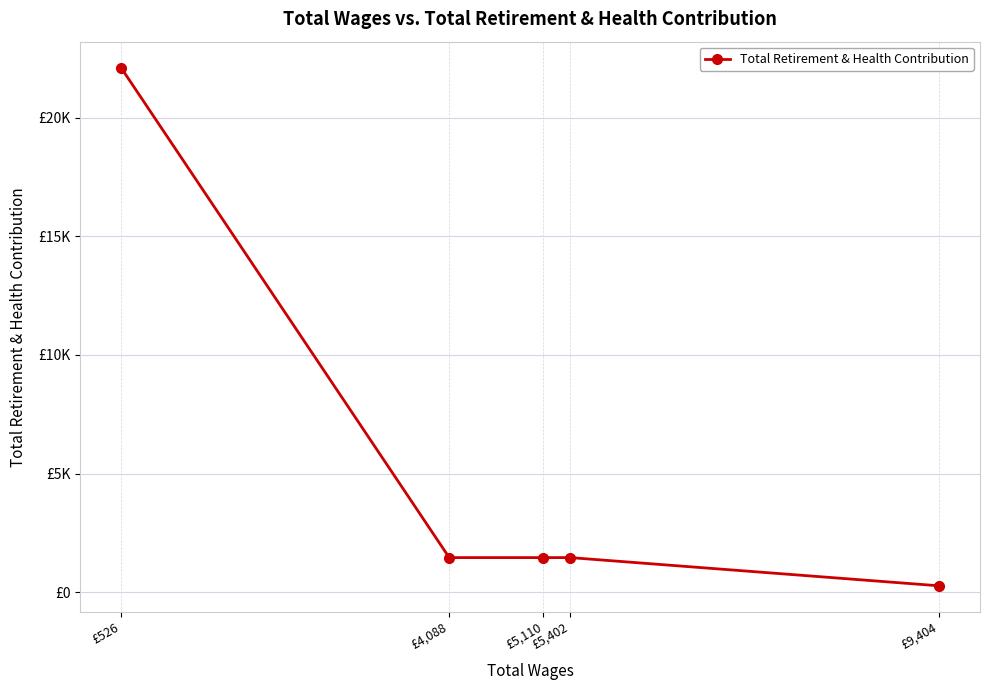

What is the label of the 2nd point from the left?

£4,088